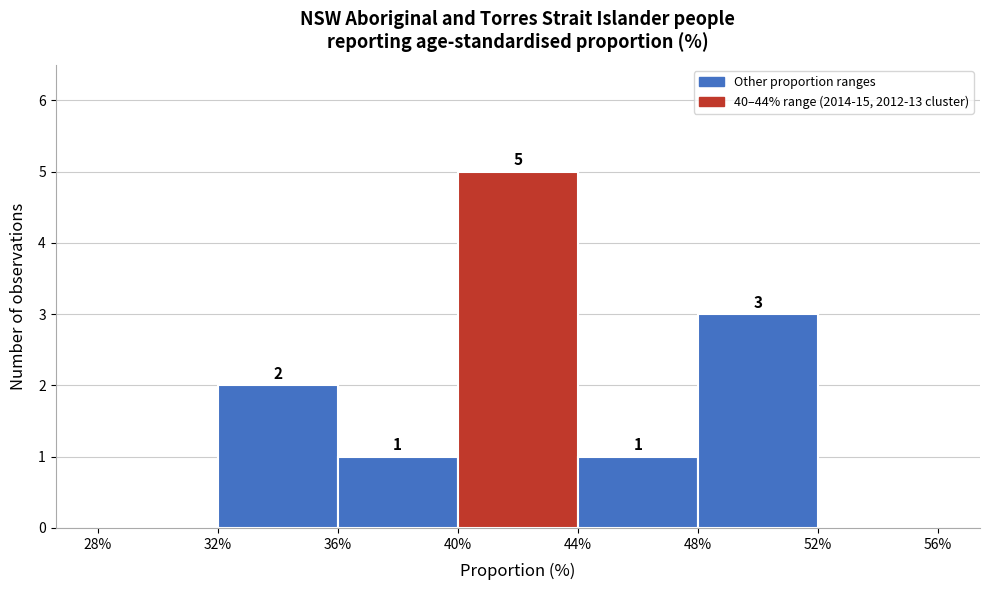

Which range on the x-axis has the tallest bar?

40% to 44%